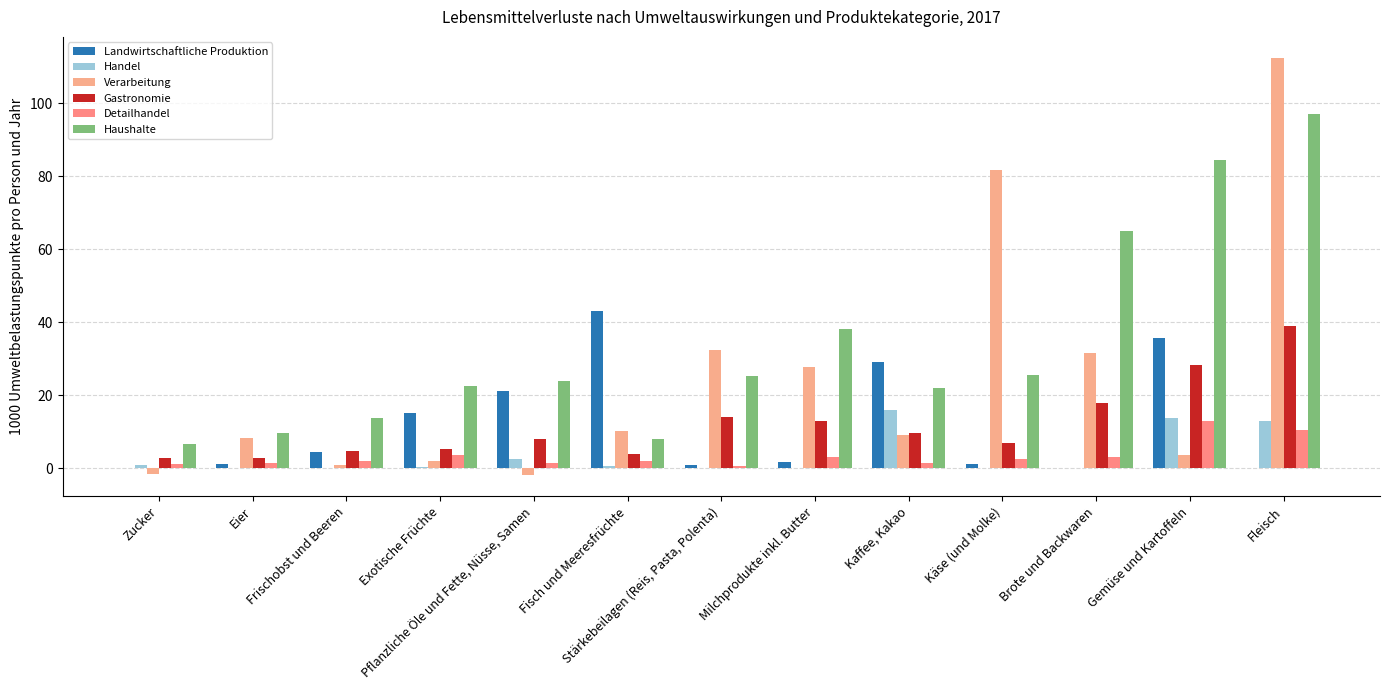

Which series has the largest range (max minus min)?

Verarbeitung